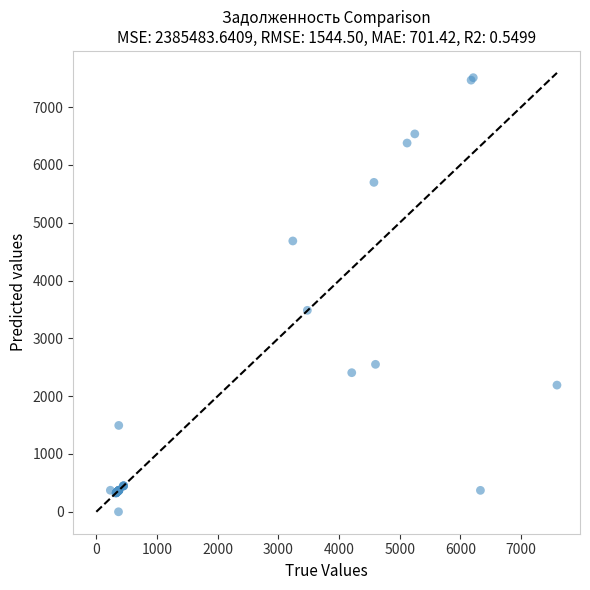

What Y value in the scatter plot is closest to 3754?

3484.7